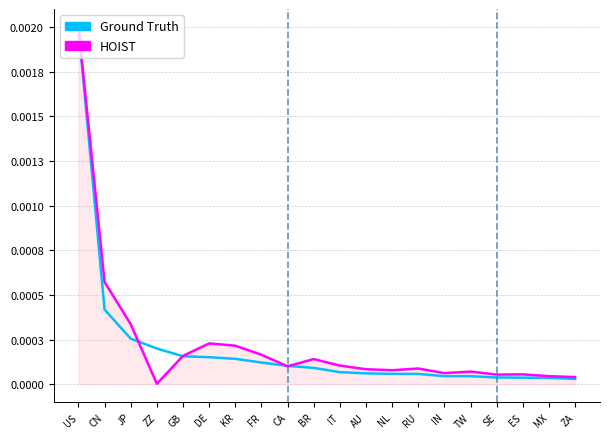

What position from the right is GB?

16